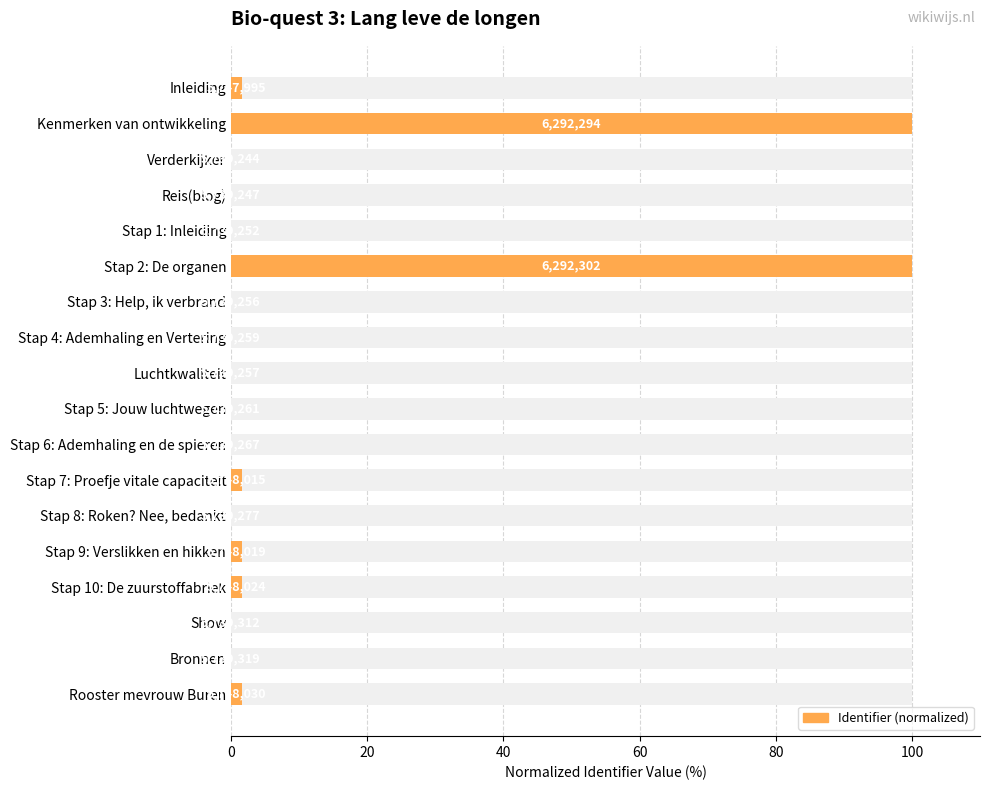

What is the greatest value displayed?

100.0